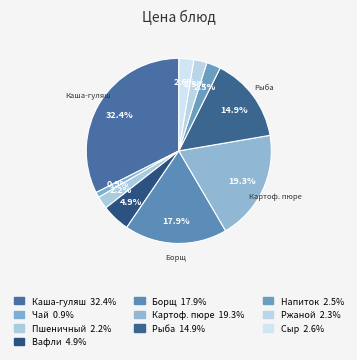

How many segments does this pie chart have?

10